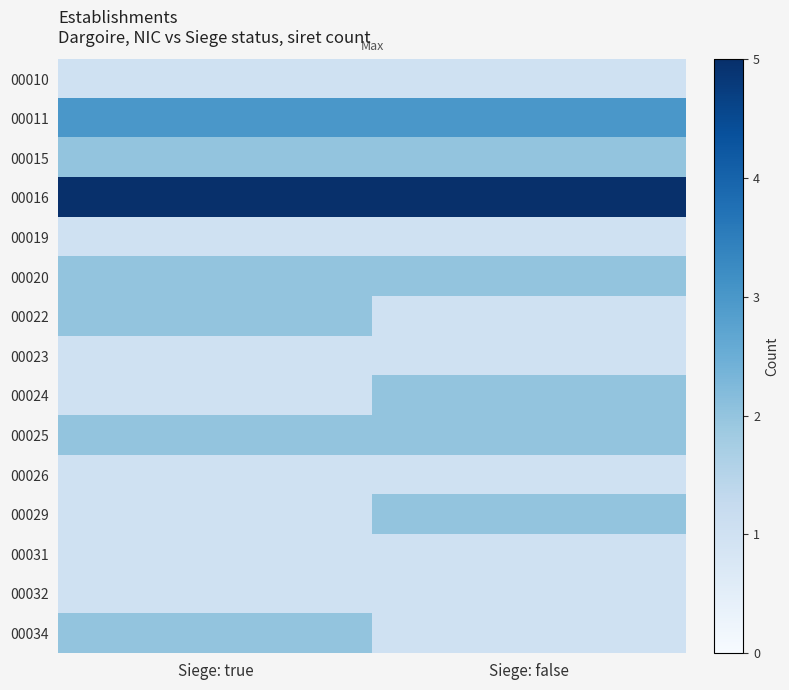

Which series has the largest total across all categories?

00016